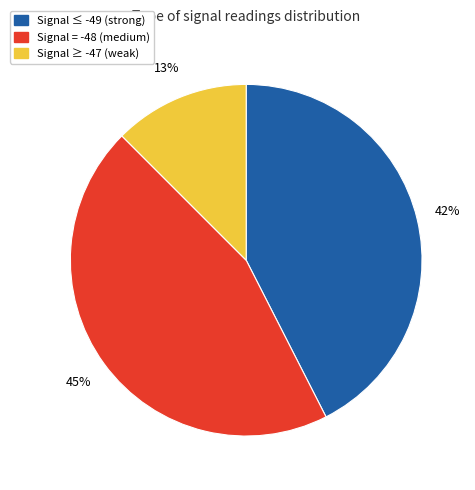

To the nearest percent, what is the average slice percentage?

33%